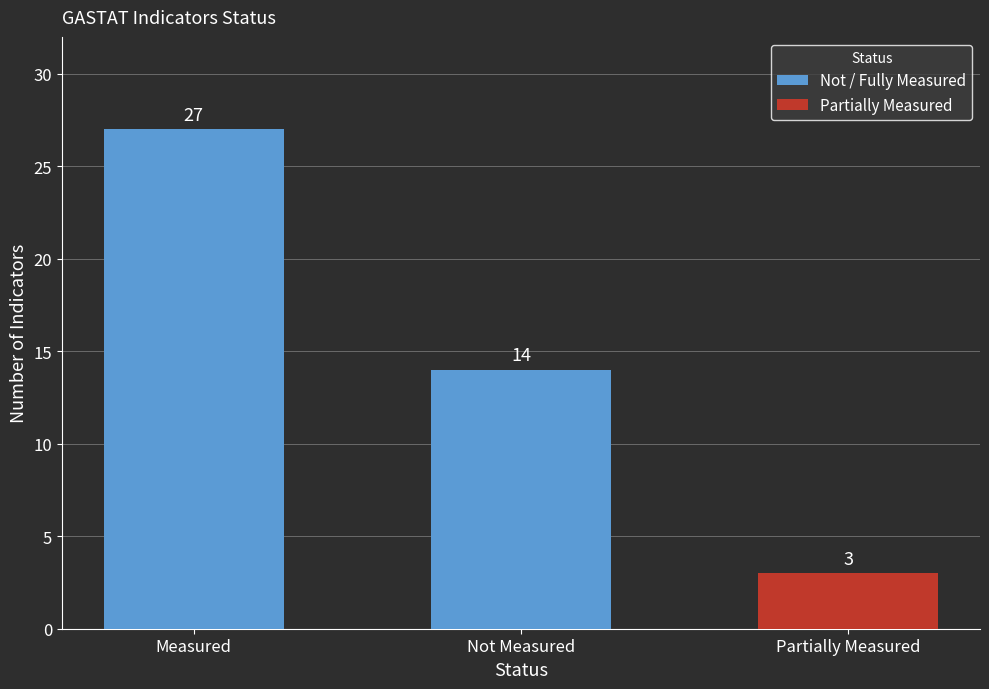

What is the sum of all Not / Fully Measured values?

41